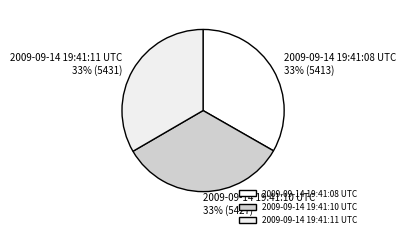

What percentage is the 2009-09-14 19:41:10 UTC slice, to the nearest percent?

33%